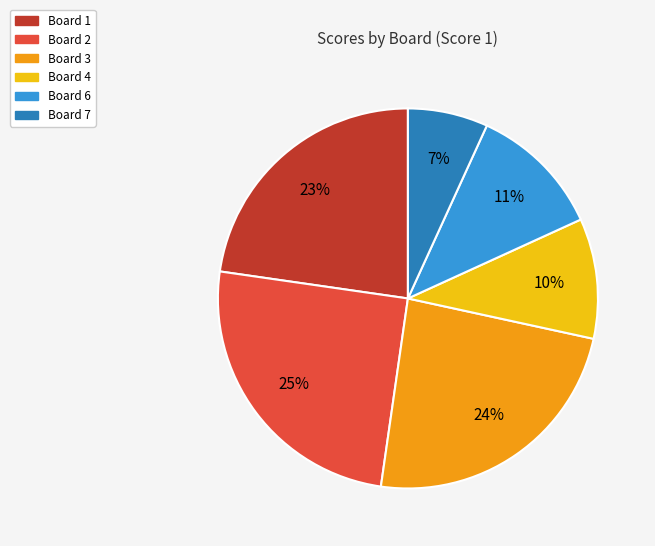

How many segments does this pie chart have?

6